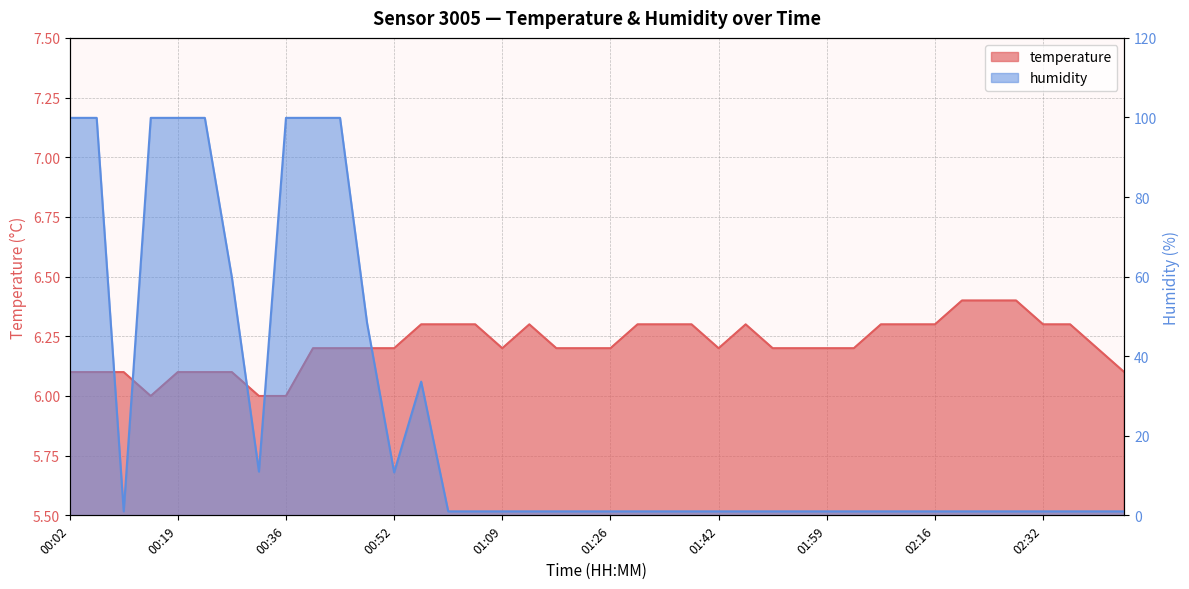

Is the value of temperature at 00:52 greater than the value of humidity at 02:24?

Yes